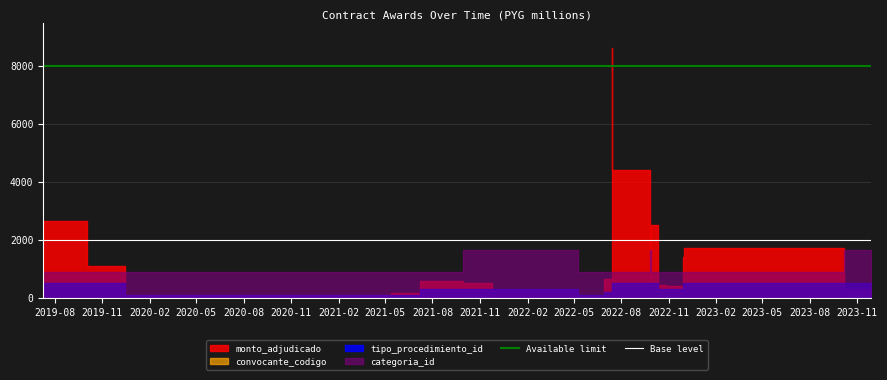

What is the highest value of the Base level series?

2000